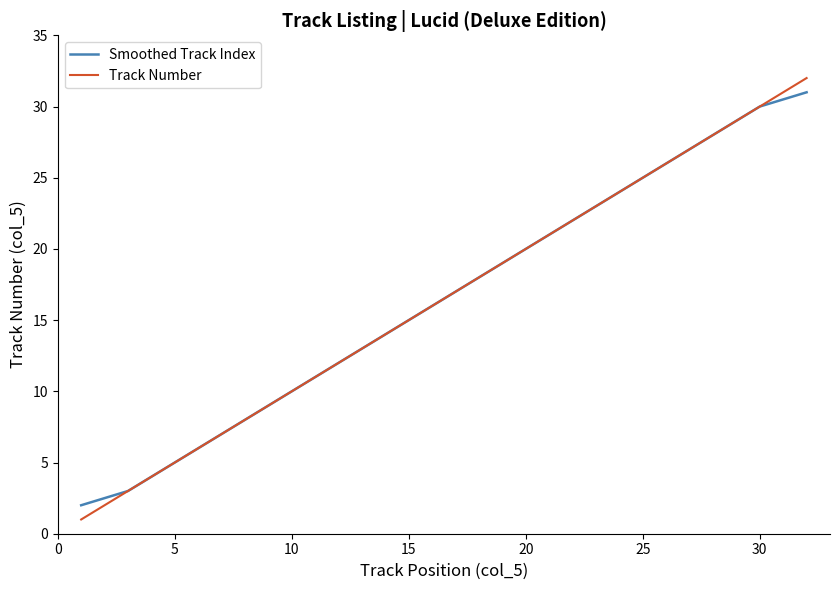

What is the difference between the maximum and minimum values in the Smoothed Track Index series?

29.0